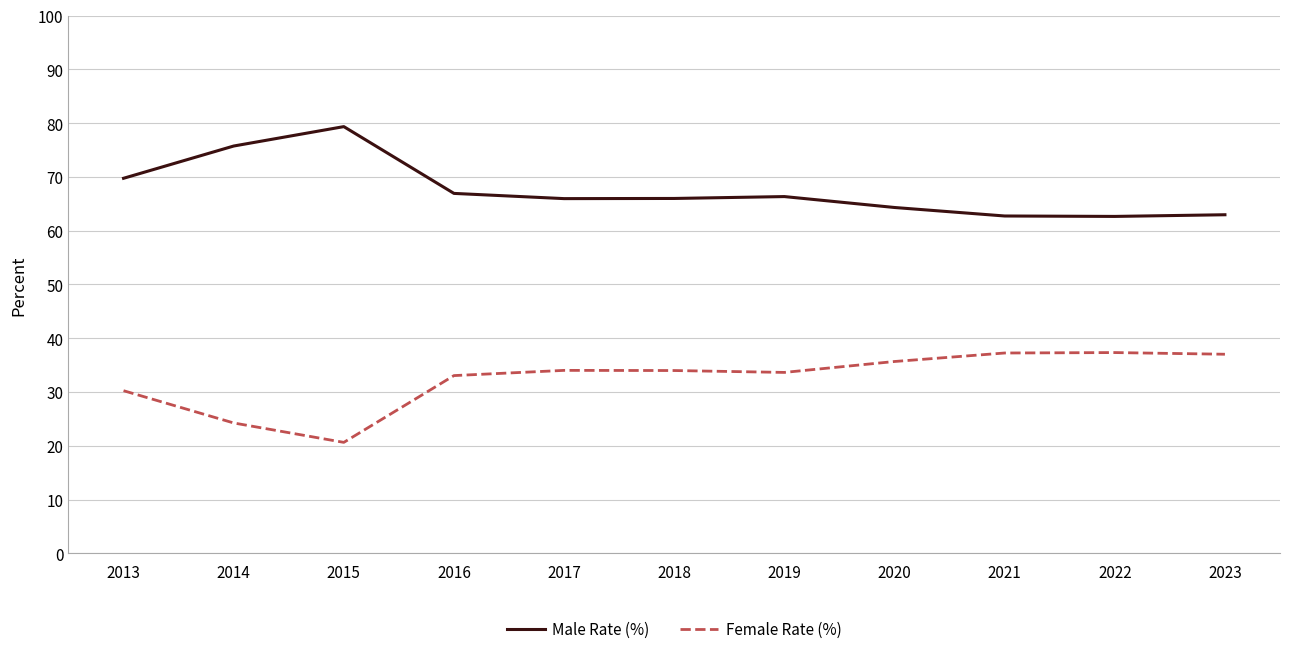

Which label corresponds to the largest value in the chart?

2015